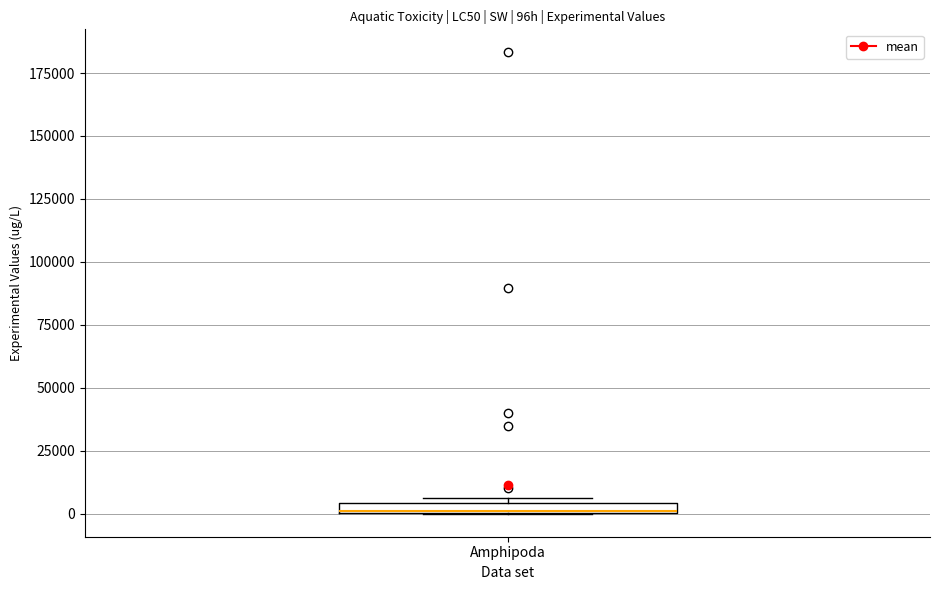

Where is the upper edge of the box for Amphipoda on the y-axis? The values are not printed on the chart, so give them approximately, as read against the axis.

5000